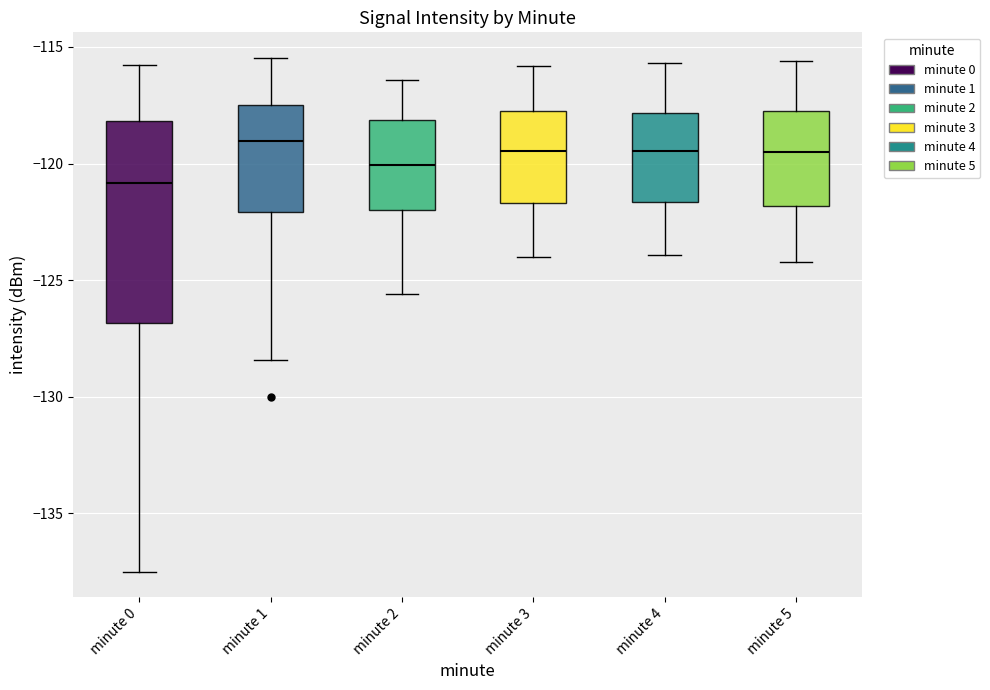

Reading left to right, read every box against the y-axis: the position of its median line, the range the box covers, and the ends of its whiskers. The values are not printed on the chart, so give them approximately, as read against the axis.

minute 0: median -121.0, box -127.0 to -118.0, whiskers -137.5 to -116.0
minute 1: median -119.0, box -122.0 to -117.5, whiskers -128.5 to -115.5
minute 2: median -120.0, box -122.0 to -118.0, whiskers -125.5 to -116.5
minute 3: median -119.5, box -121.5 to -117.5, whiskers -124.0 to -116.0
minute 4: median -119.5, box -121.5 to -118.0, whiskers -124.0 to -115.5
minute 5: median -119.5, box -122.0 to -117.5, whiskers -124.0 to -115.5